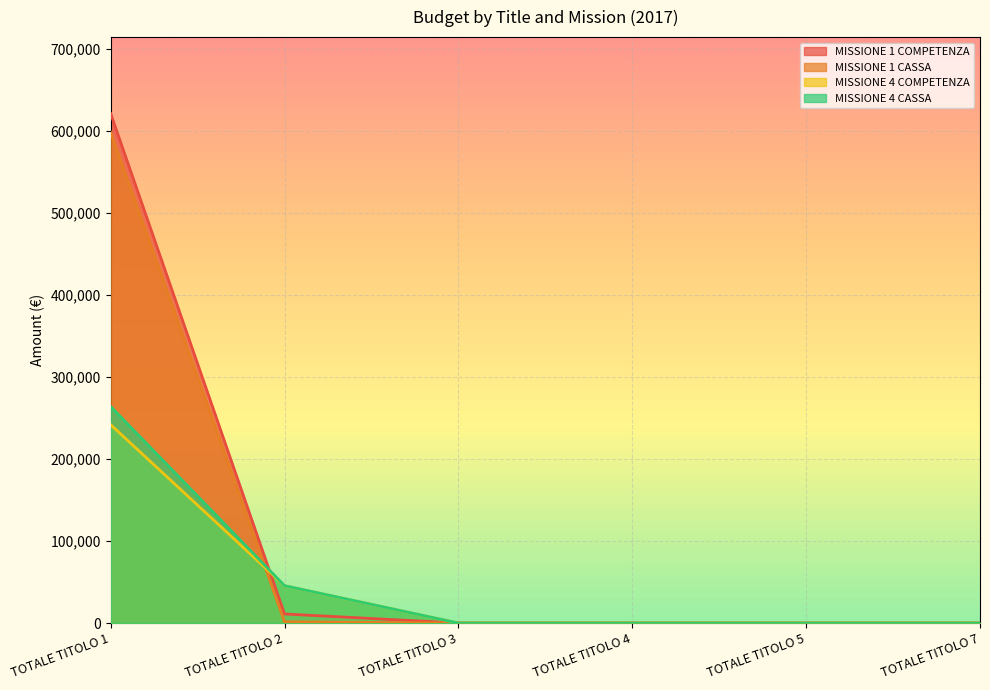

Reading left to right, what are all the values shown in this chart?

MISSIONE 1 COMPETENZA: TOTALE TITOLO 1=621139.2	TOTALE TITOLO 2=11061.8	TOTALE TITOLO 3=0.0	TOTALE TITOLO 4=0.0	TOTALE TITOLO 5=0.0	TOTALE TITOLO 7=0.0
MISSIONE 1 CASSA: TOTALE TITOLO 1=598275.2	TOTALE TITOLO 2=1544.5	TOTALE TITOLO 3=0.0	TOTALE TITOLO 4=0.0	TOTALE TITOLO 5=0.0	TOTALE TITOLO 7=0.0
MISSIONE 4 COMPETENZA: TOTALE TITOLO 1=241825.1	TOTALE TITOLO 2=45545.4	TOTALE TITOLO 3=0.0	TOTALE TITOLO 4=0.0	TOTALE TITOLO 5=0.0	TOTALE TITOLO 7=0.0
MISSIONE 4 CASSA: TOTALE TITOLO 1=264000.5	TOTALE TITOLO 2=45605.5	TOTALE TITOLO 3=0.0	TOTALE TITOLO 4=0.0	TOTALE TITOLO 5=0.0	TOTALE TITOLO 7=0.0